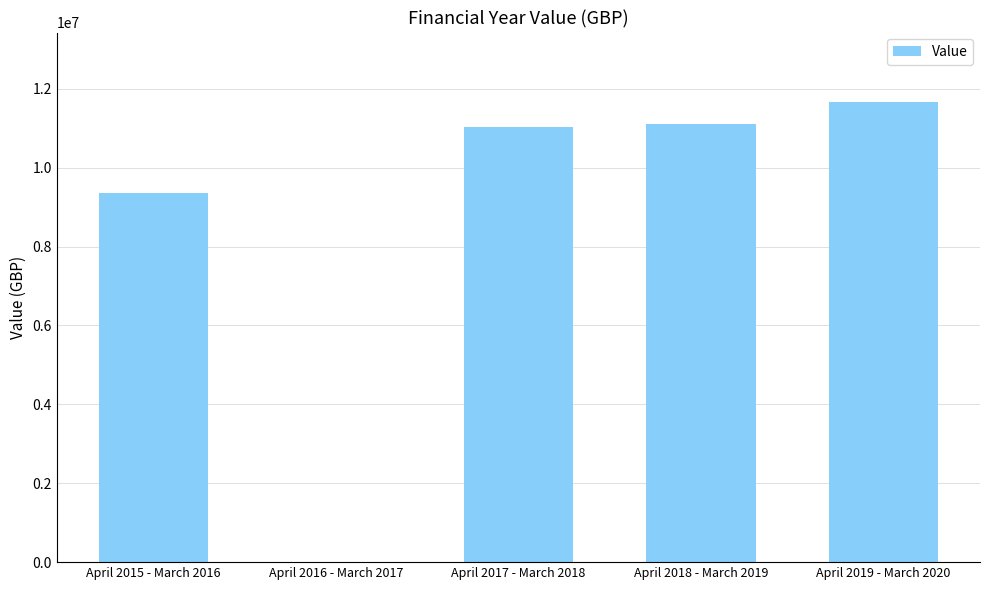

Where is the data nearest to the value 5837492?

April 2015 - March 2016